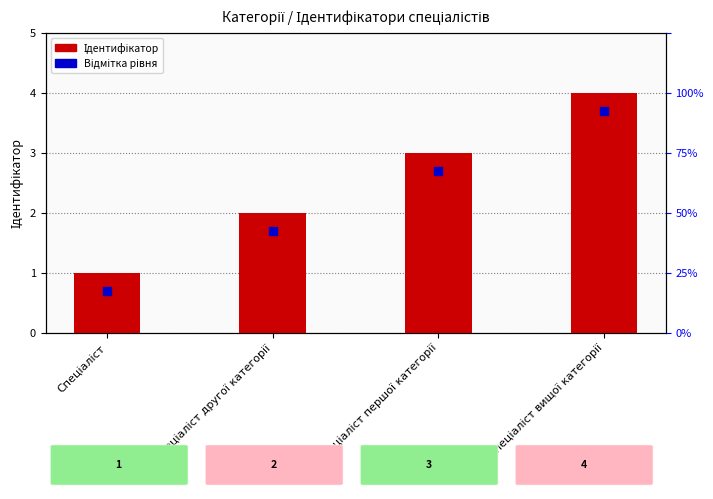

Which series contains the lowest Y value?

Відмітка рівня